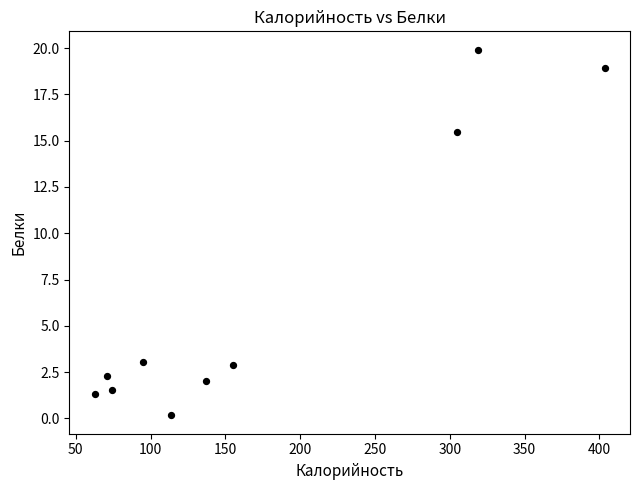

What is the range of Y values (max minus min)?

19.8